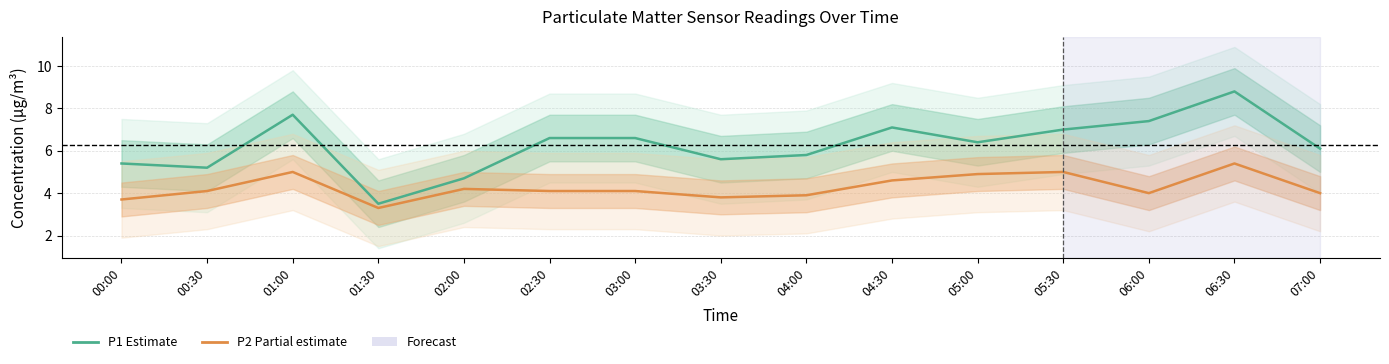

At how many categories does at least one series exceed 6?

9